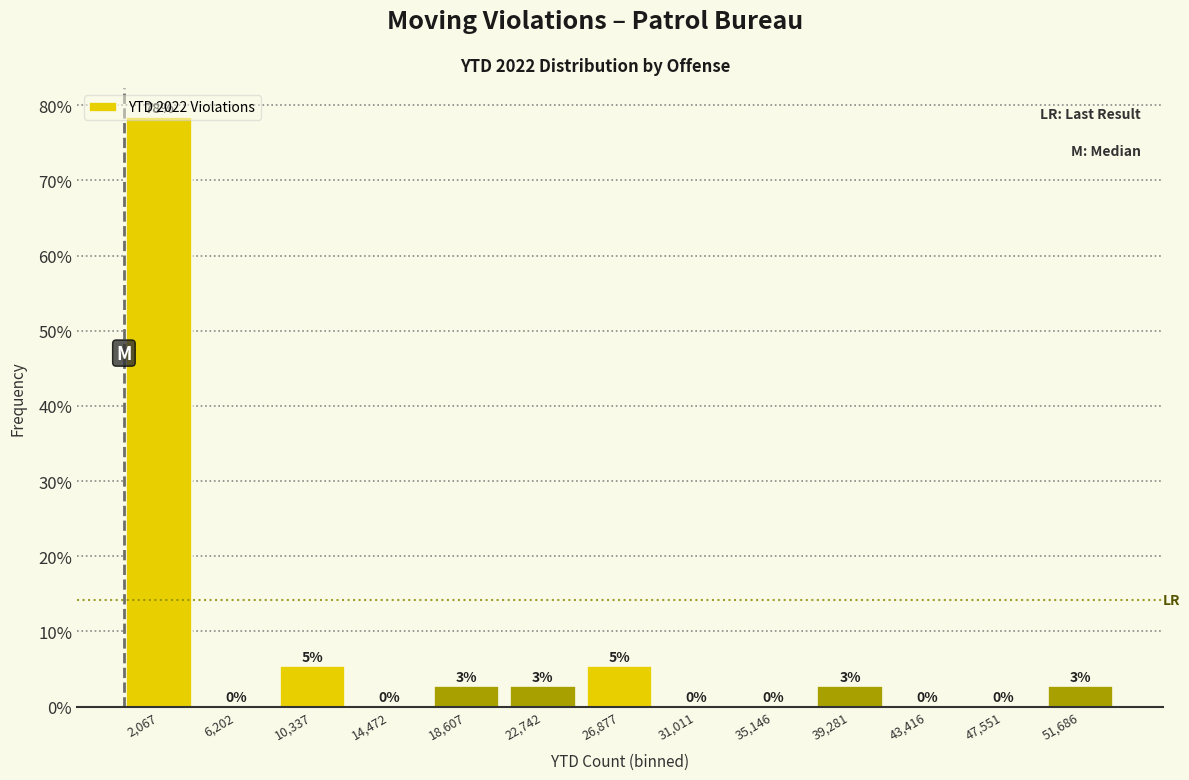

Which range on the x-axis has the tallest bar?

0 to 4000